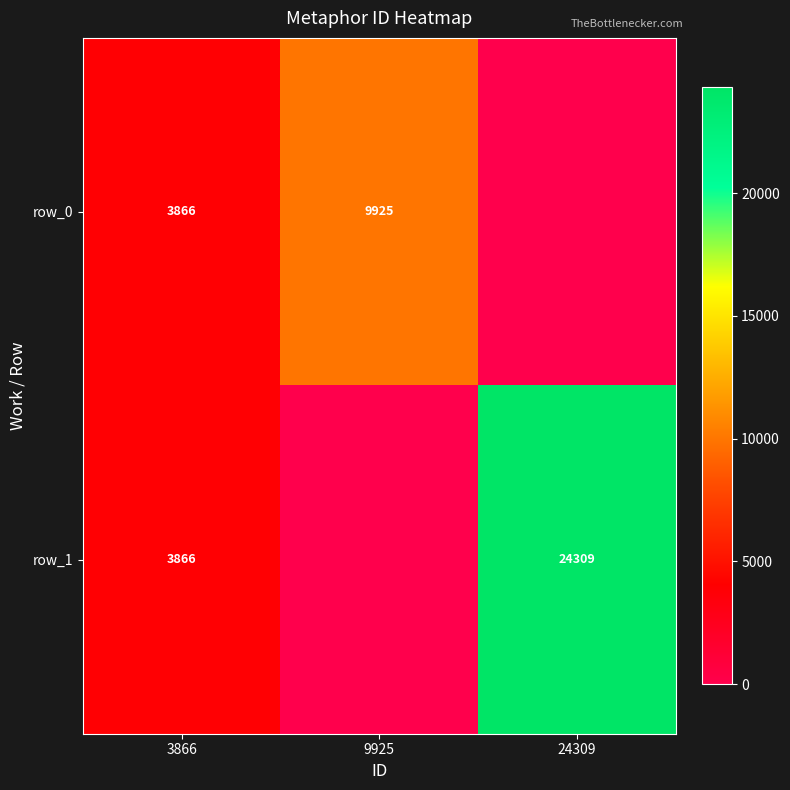

True or false: row_1 has a value of 6445 at 24309.

False